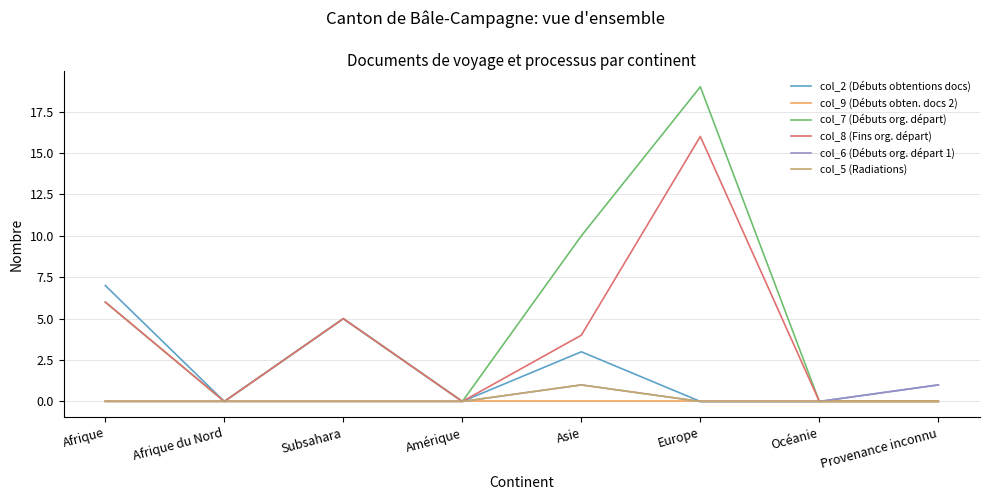

Reading right to left, what are all the values shown in this chart?

col_2 (Débuts obtentions docs): 1	0	0	3	0	5	0	7
col_9 (Débuts obten. docs 2): 0	0	0	0	0	0	0	0
col_7 (Débuts org. départ): 0	0	19	10	0	5	0	6
col_8 (Fins org. départ): 0	0	16	4	0	5	0	6
col_6 (Débuts org. départ 1): 1	0	0	1	0	0	0	0
col_5 (Radiations): 0	0	0	1	0	0	0	0